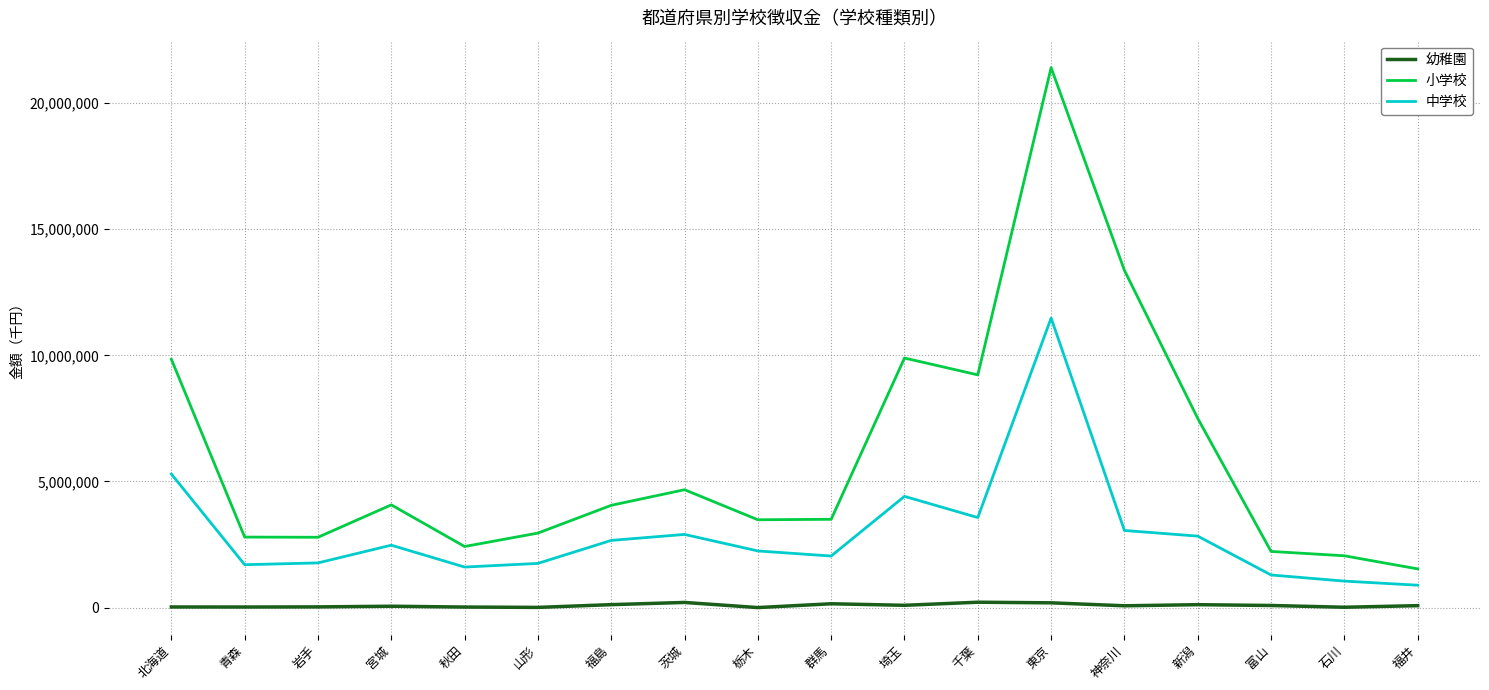

What is the spread (max minus min) of values at 群馬?

3348482